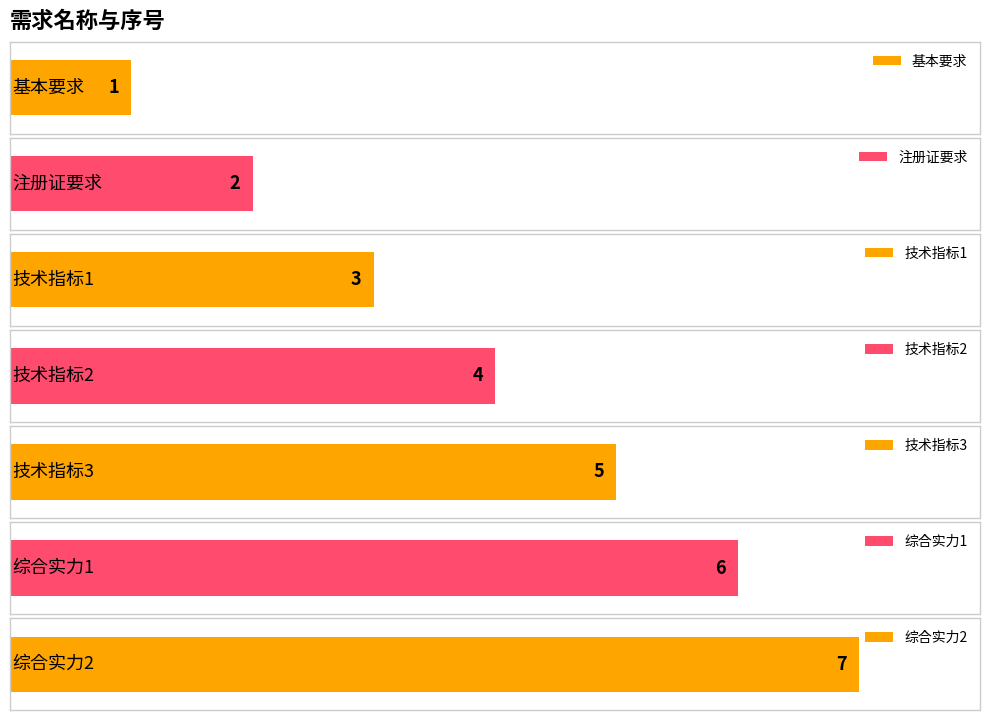

Does the chart contain stacked bars?

No